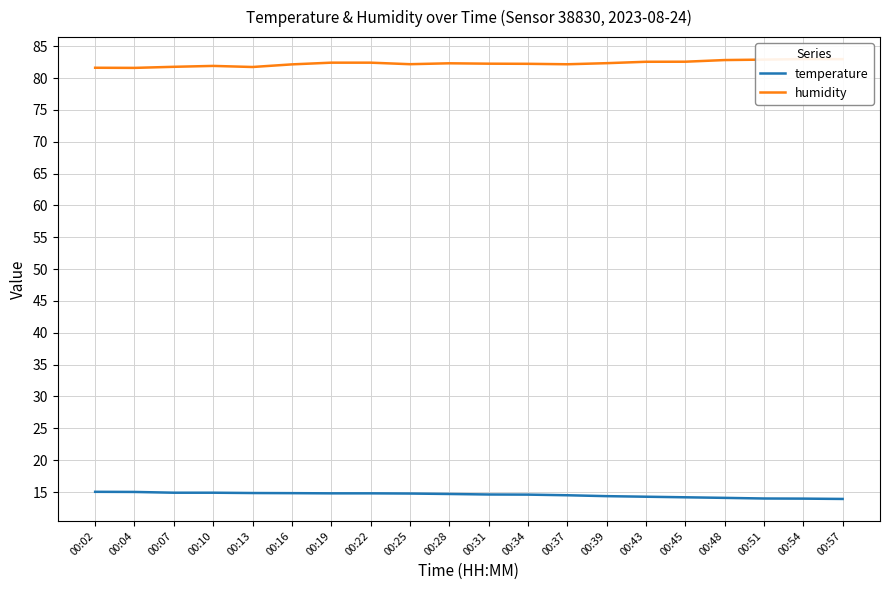

True or false: humidity has more than 2 interior local peaks.

True